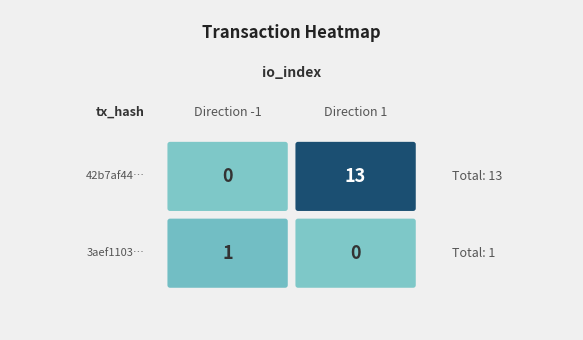

How many values in the 42b7af4448165eb6a83edcd88dc2a3324d09691 series are below 13?

1